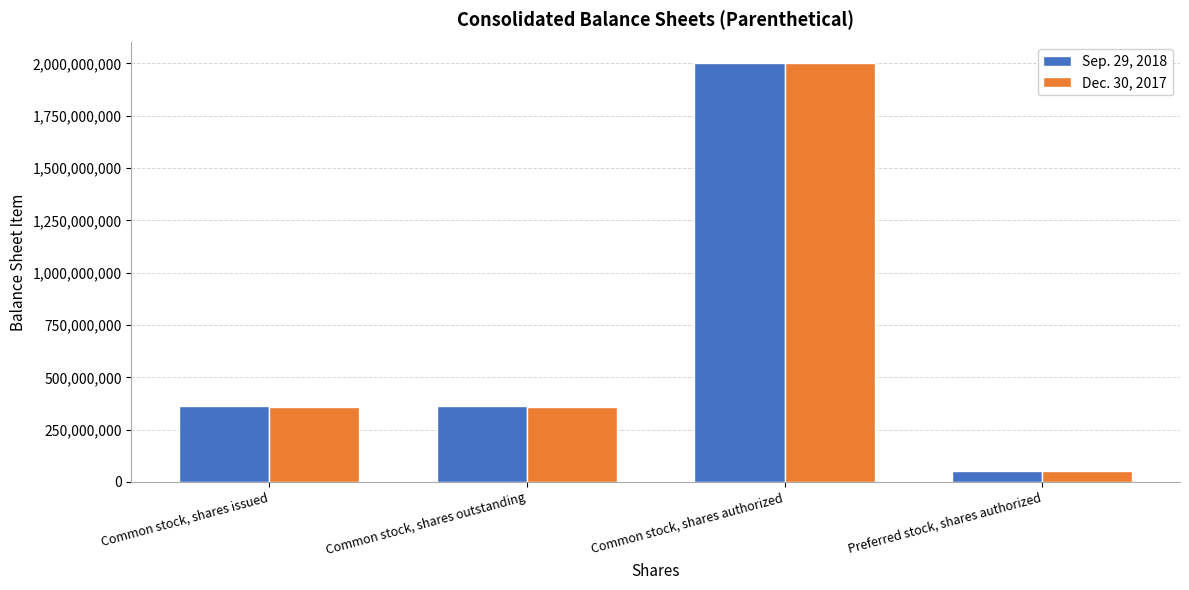

Reading right to left, list all the values displayed in this chart.

Sep. 29, 2018: 50000000	2000000000	360660993	360660993
Dec. 30, 2017: 50000000	2000000000	360125894	360125894